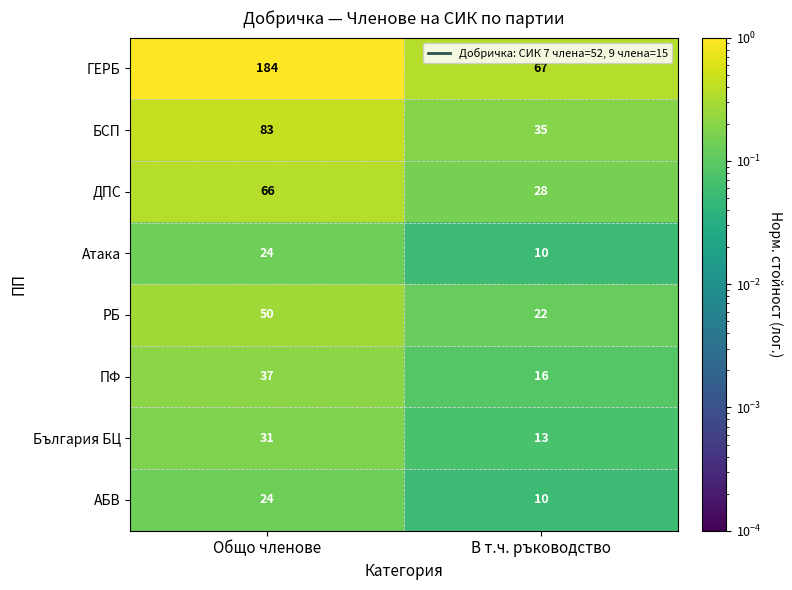

Reading right to left, what are all the values shown in this chart?

ГЕРБ: В т.ч. ръководство=67	Общо членове=184
БСП: В т.ч. ръководство=35	Общо членове=83
ДПС: В т.ч. ръководство=28	Общо членове=66
Атака: В т.ч. ръководство=10	Общо членове=24
РБ: В т.ч. ръководство=22	Общо членове=50
ПФ: В т.ч. ръководство=16	Общо членове=37
България БЦ: В т.ч. ръководство=13	Общо членове=31
АБВ: В т.ч. ръководство=10	Общо членове=24